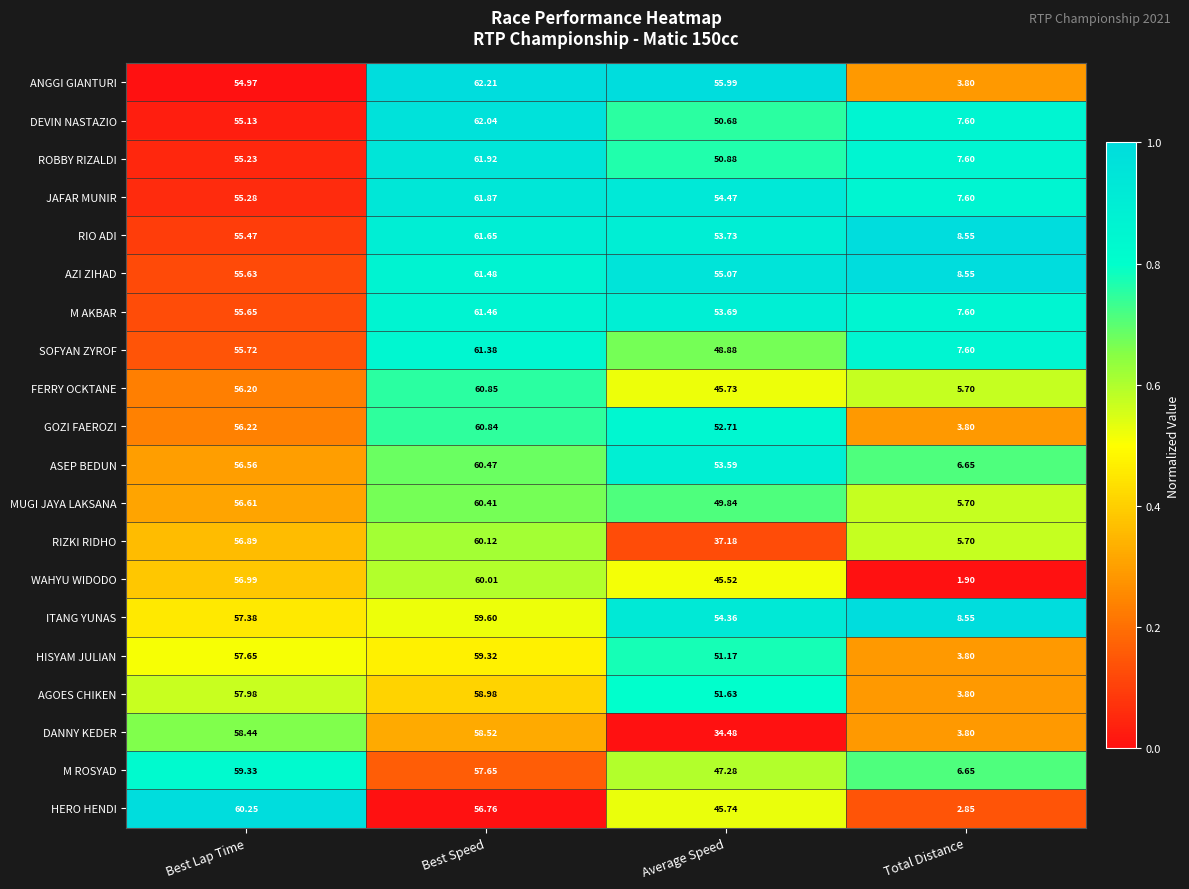

Which label corresponds to the largest value in the chart?

Best Speed